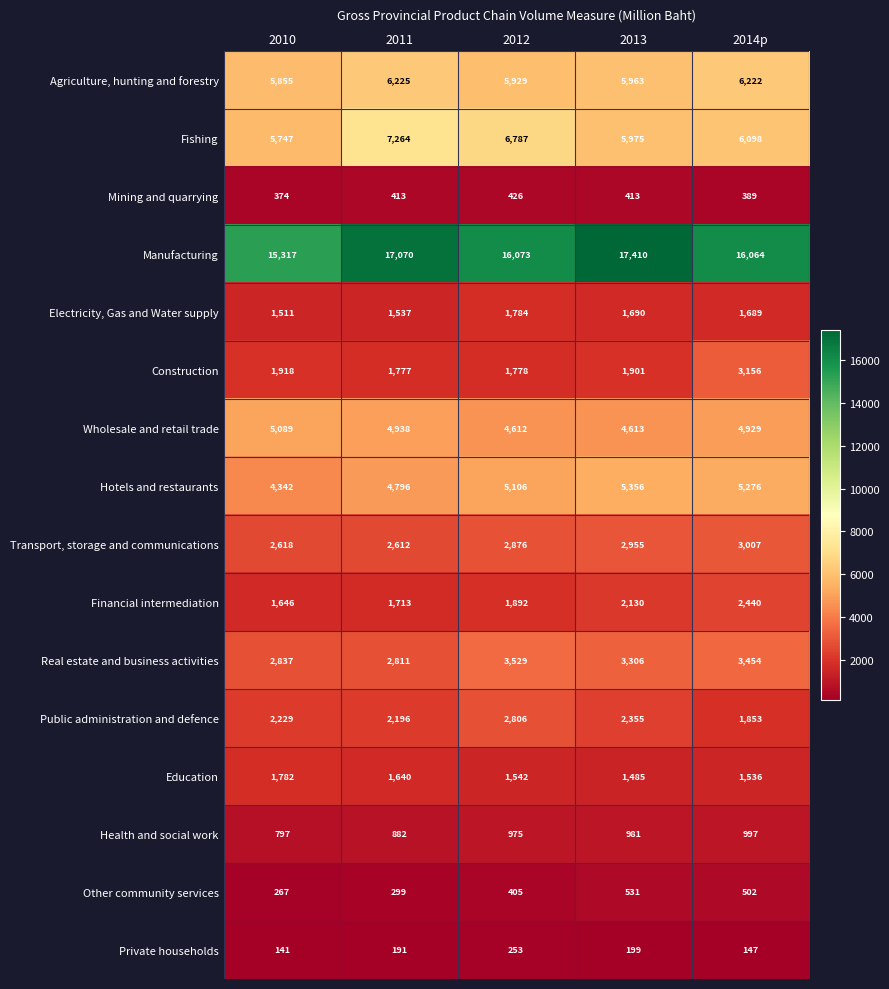

What is the sum of the Private households values at 2014p and 2012?

400